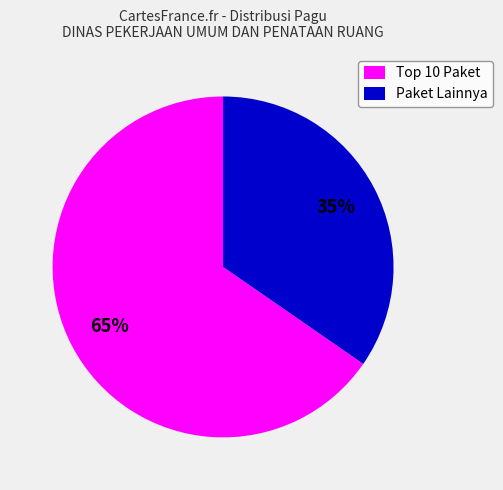

To the nearest percent, what is the average slice percentage?

50%